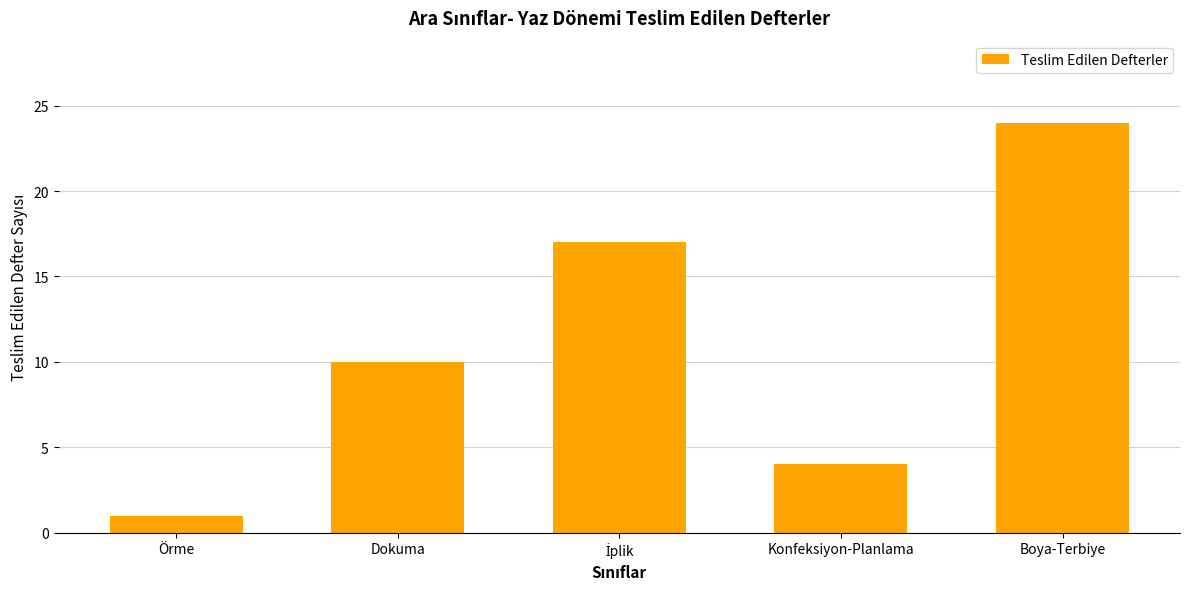

What is the difference between the values at Örme and Boya-Terbiye?

23